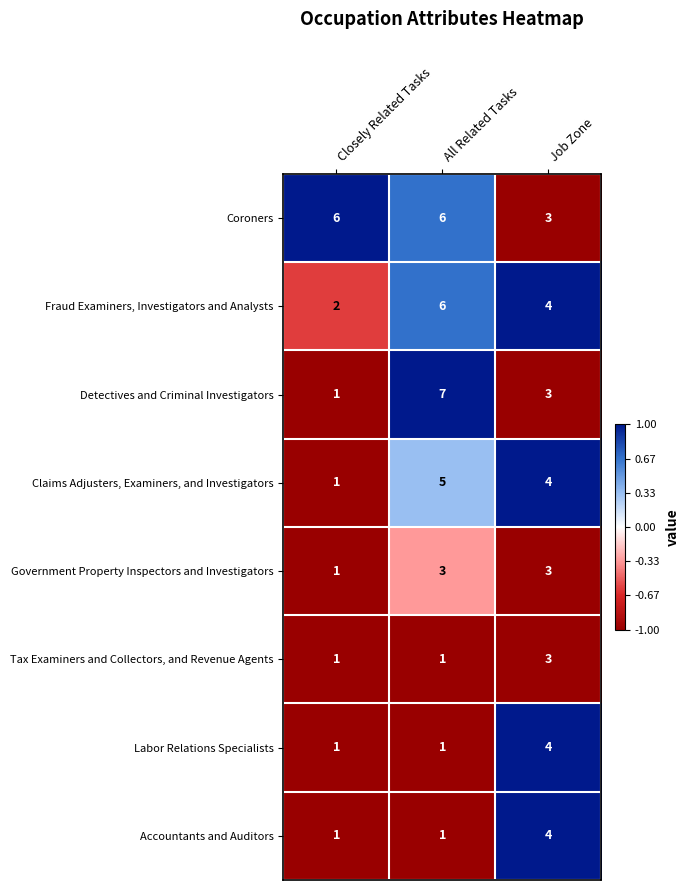

What is the difference between the highest and lowest values at Closely Related Tasks?

5